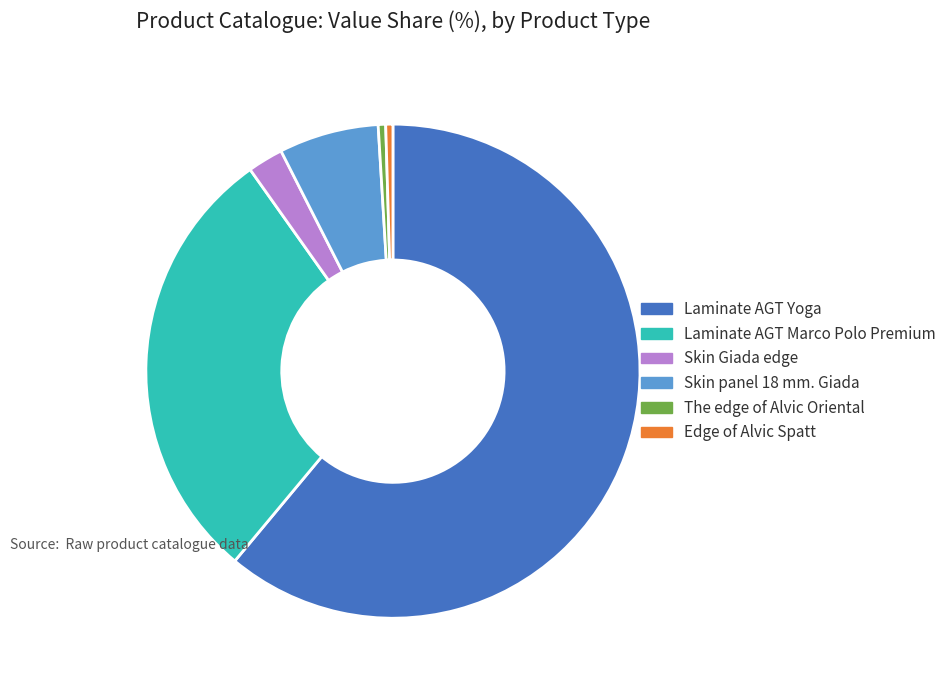

Count the number of slices in the pie.

6